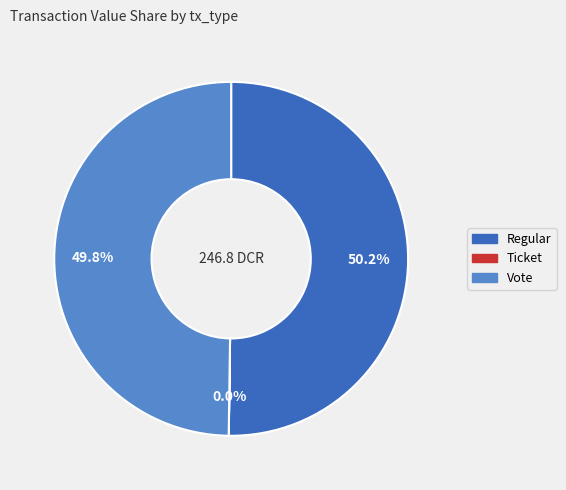

What percentage do Regular and Vote together represent?

100.0%